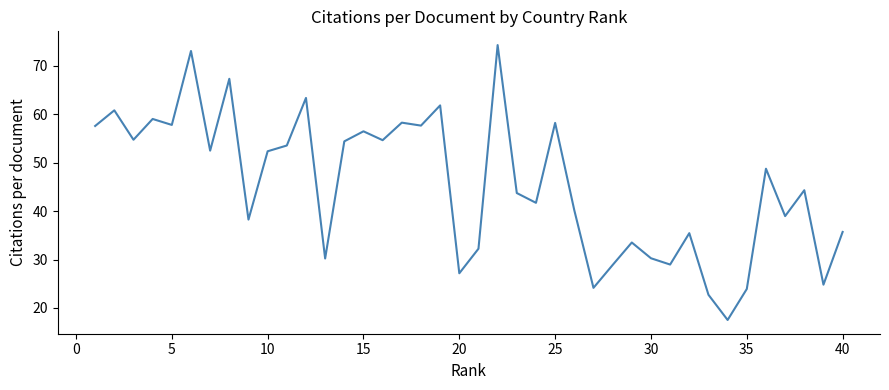

What is the difference between the maximum and minimum values?

56.7